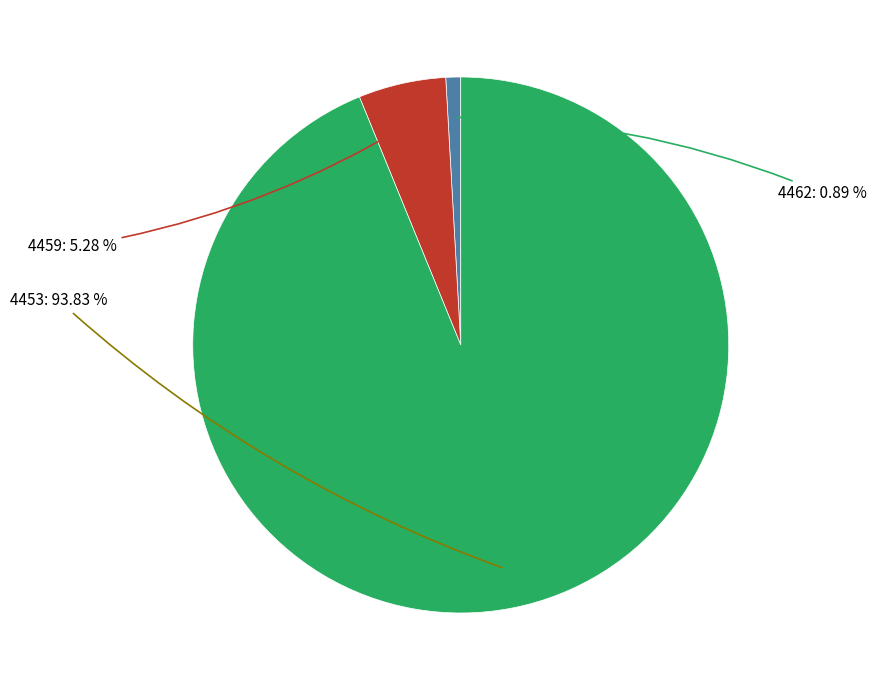

Is there any slice that represents more than half of the pie?

Yes